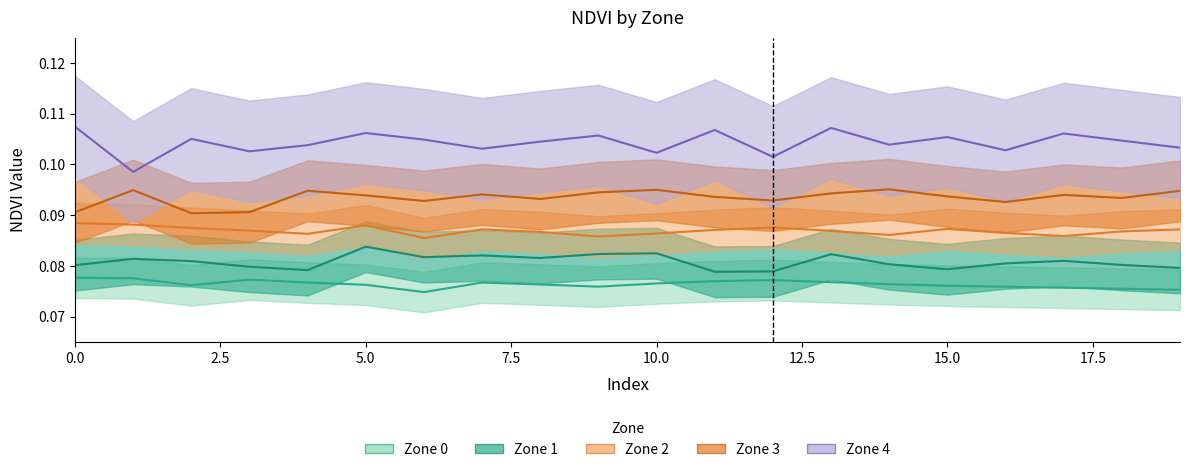

What is the value of the Zone 1 NDVI point at the 13th from the left?

0.1